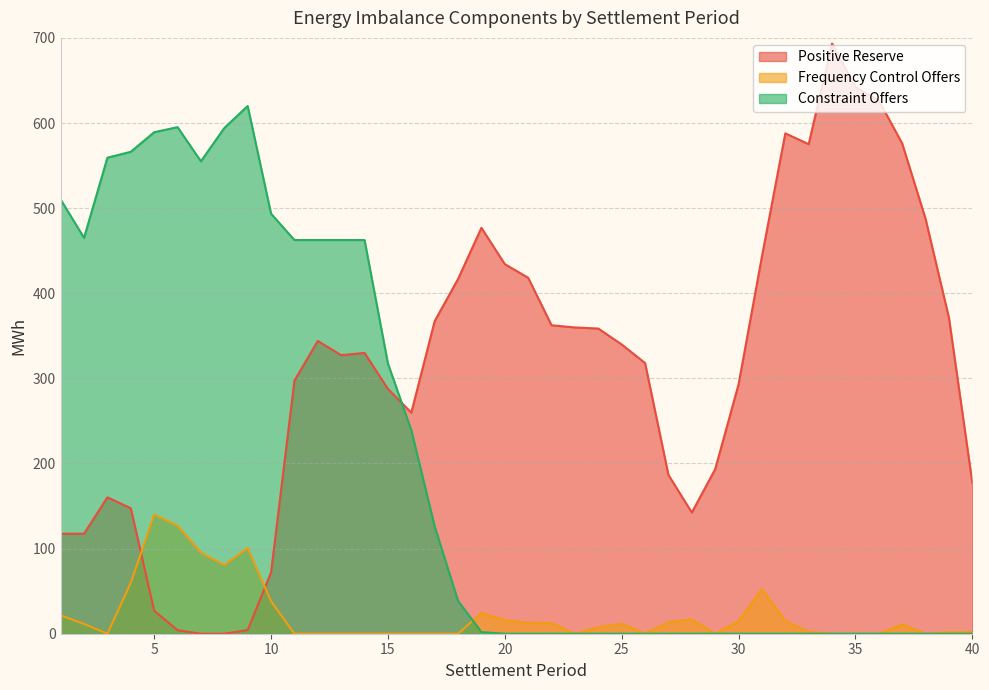

True or false: Constraint Offers has more than 0 points higher than both neighbors.

True